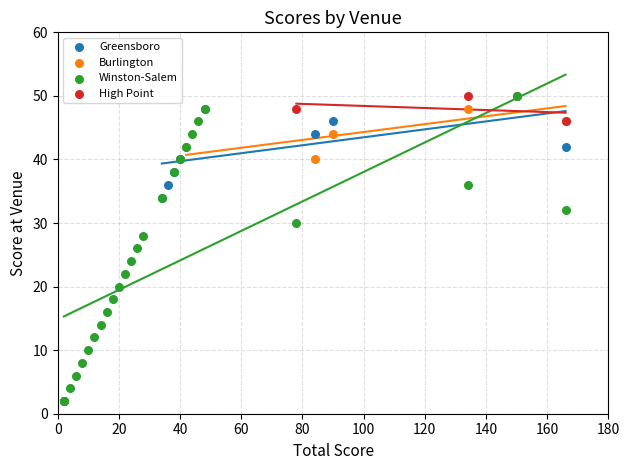

Which series reaches the minimum Y coordinate?

Winston-Salem